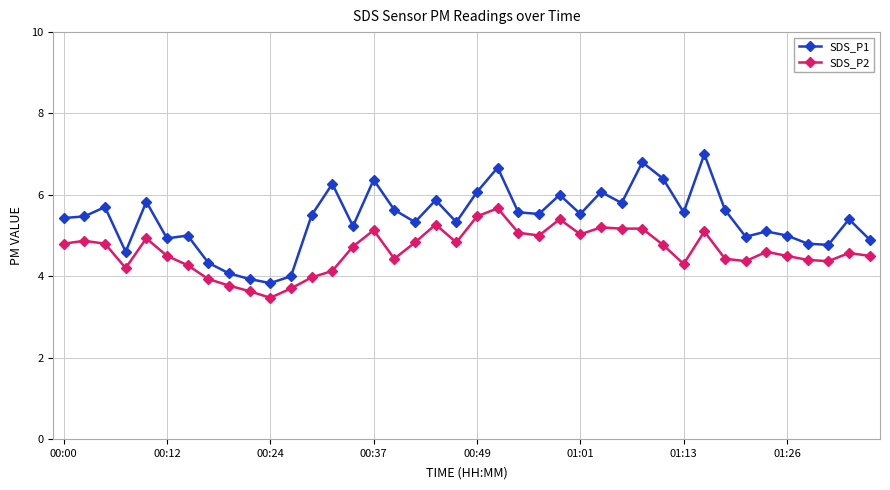

List the series in order of their overall mean, lowest first.

SDS_P2, SDS_P1